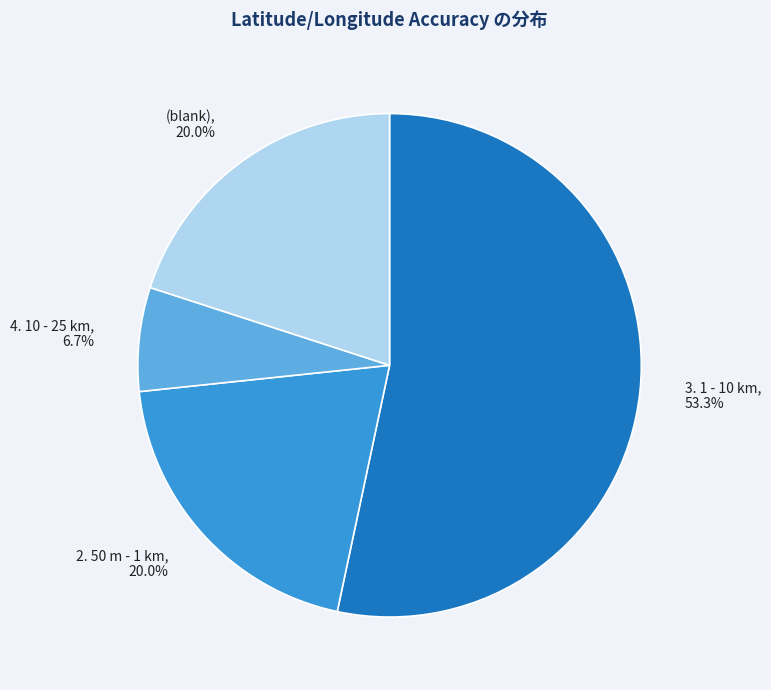

How many slices are in this pie chart?

4